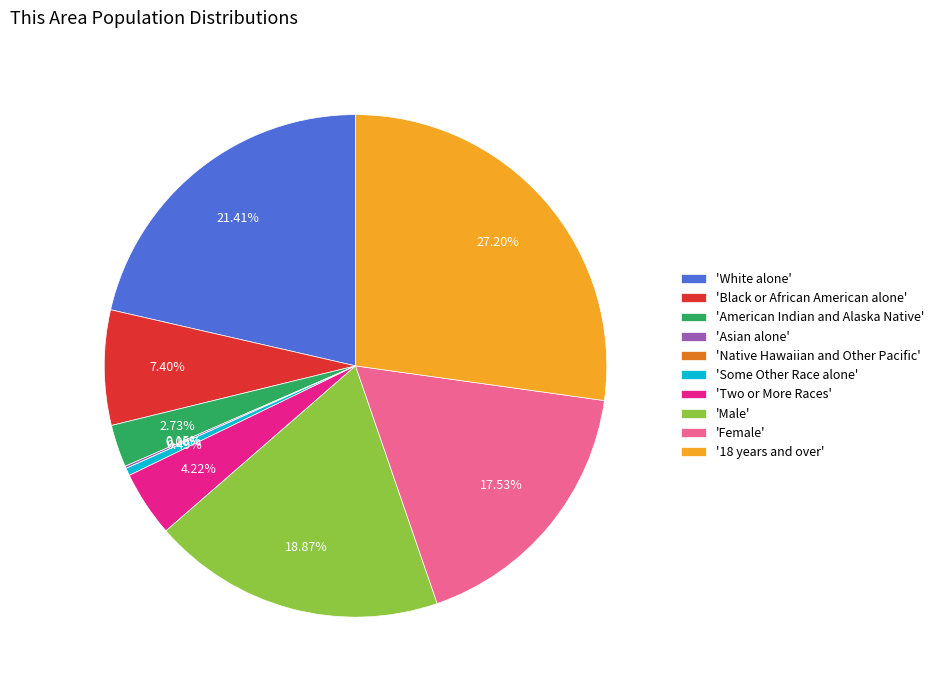

Combined, do Two or More Races and Male account for over 50%?

No